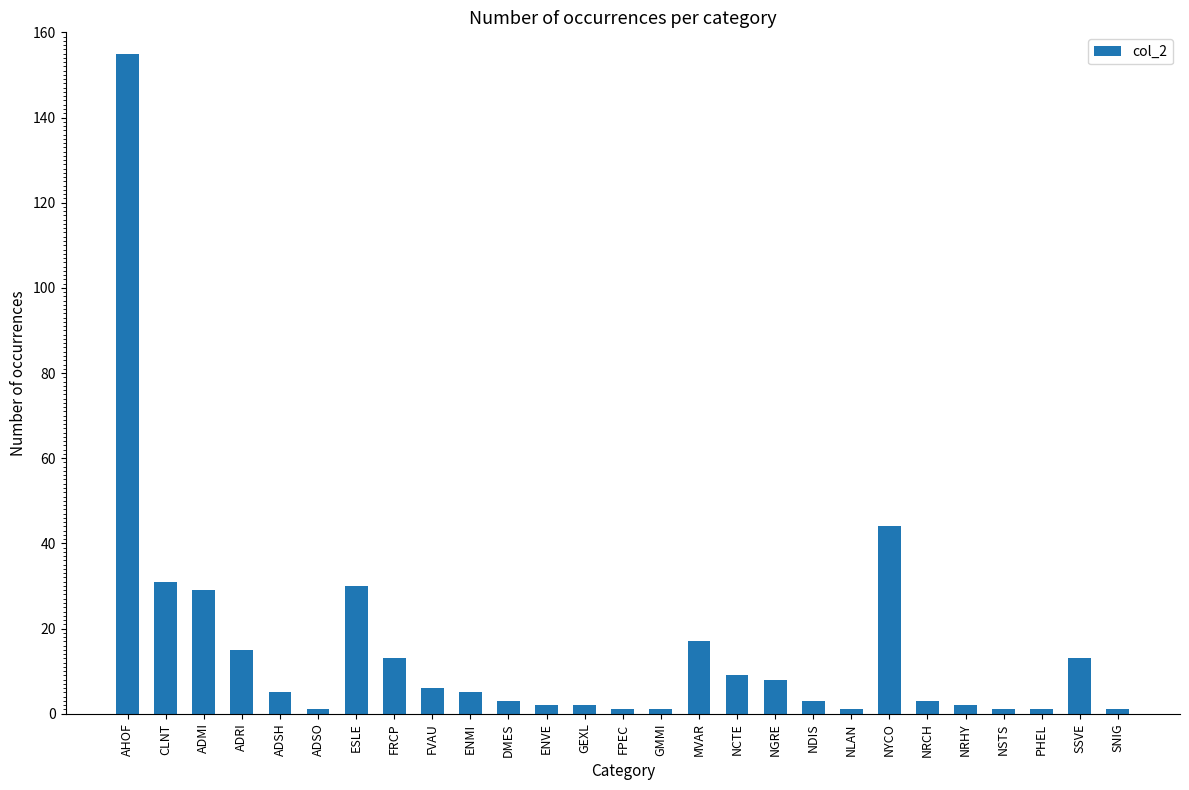

Reading left to right, what are all the values shown in this chart?

AHOF=155	CLNT=31	ADMI=29	ADRI=15	ADSH=5	ADSO=1	ESLE=30	FRCP=13	FVAU=6	ENMI=5	DMES=3	ENVE=2	GEXL=2	FPEC=1	GMMI=1	MVAR=17	NCTE=9	NGRE=8	NDIS=3	NLAN=1	NYCO=44	NRCH=3	NRHY=2	NSTS=1	PHEL=1	SSVE=13	SNIG=1